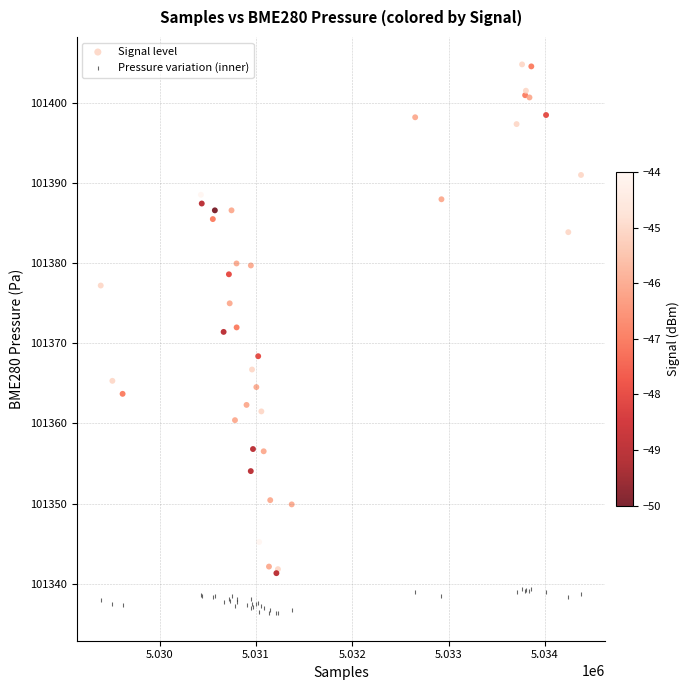

What is the X range (max minus min) for the scatter plot?

4987.0